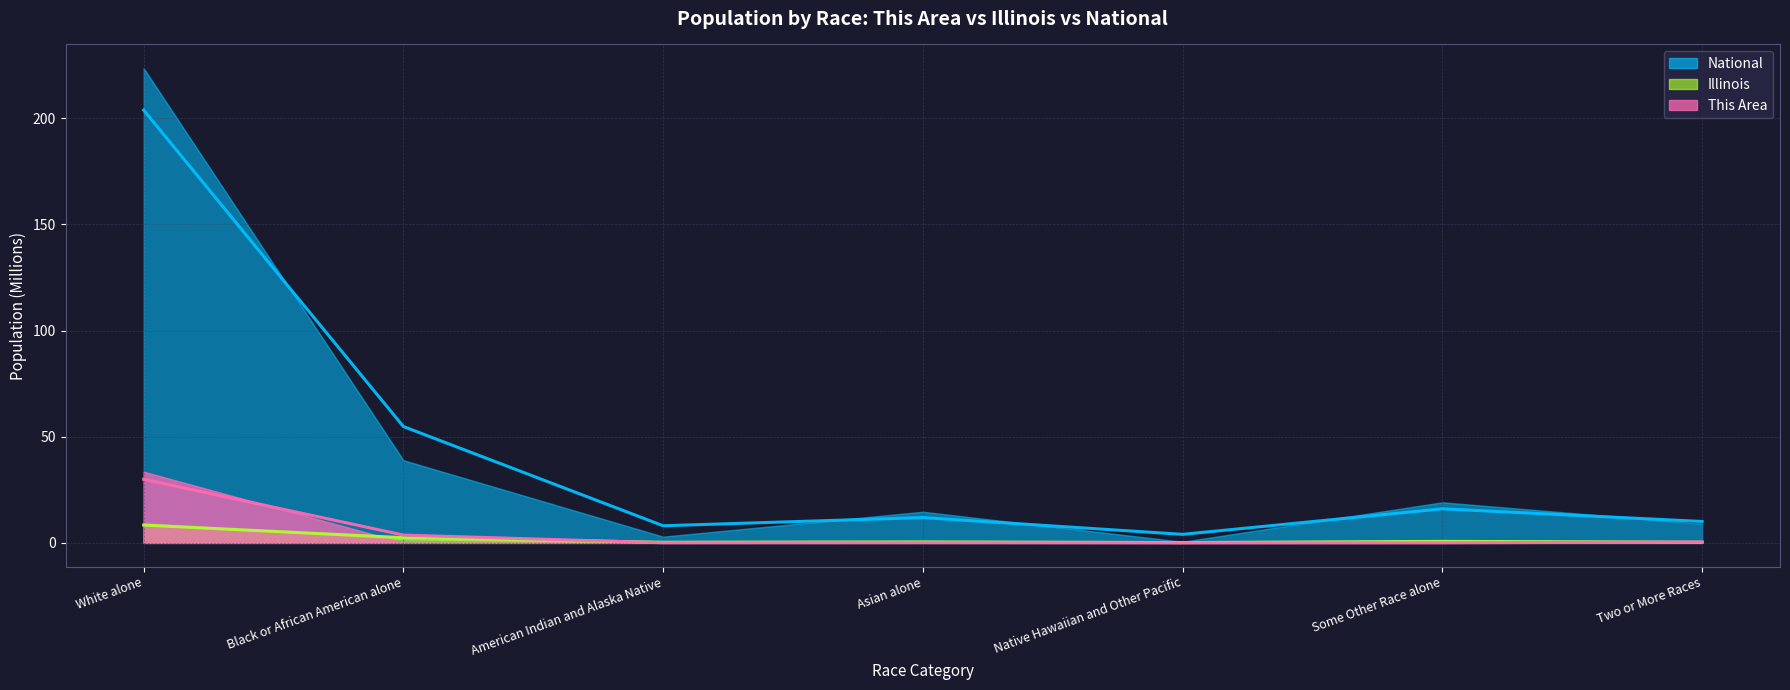

What is the sum of the This Area values at Some Other Race alone and Asian alone?

0.1